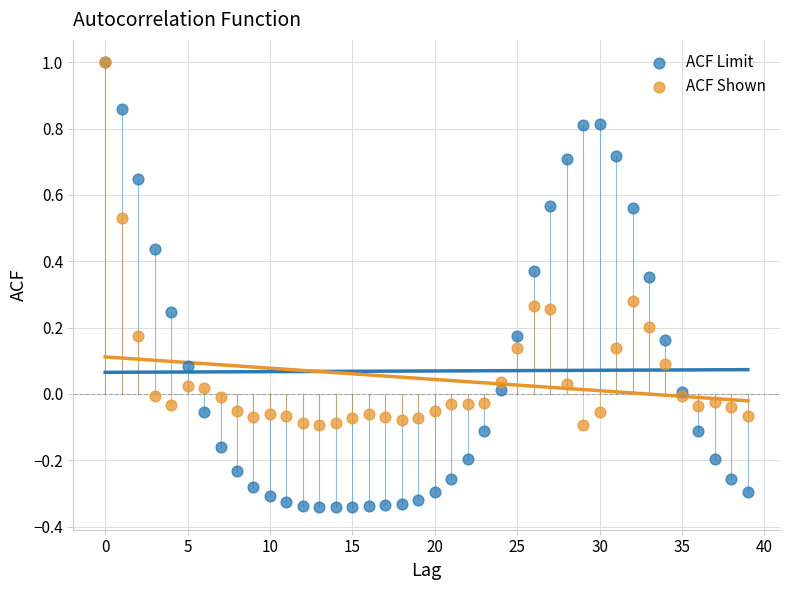

What are all the series names shown in the legend?

ACF Limit, ACF Shown